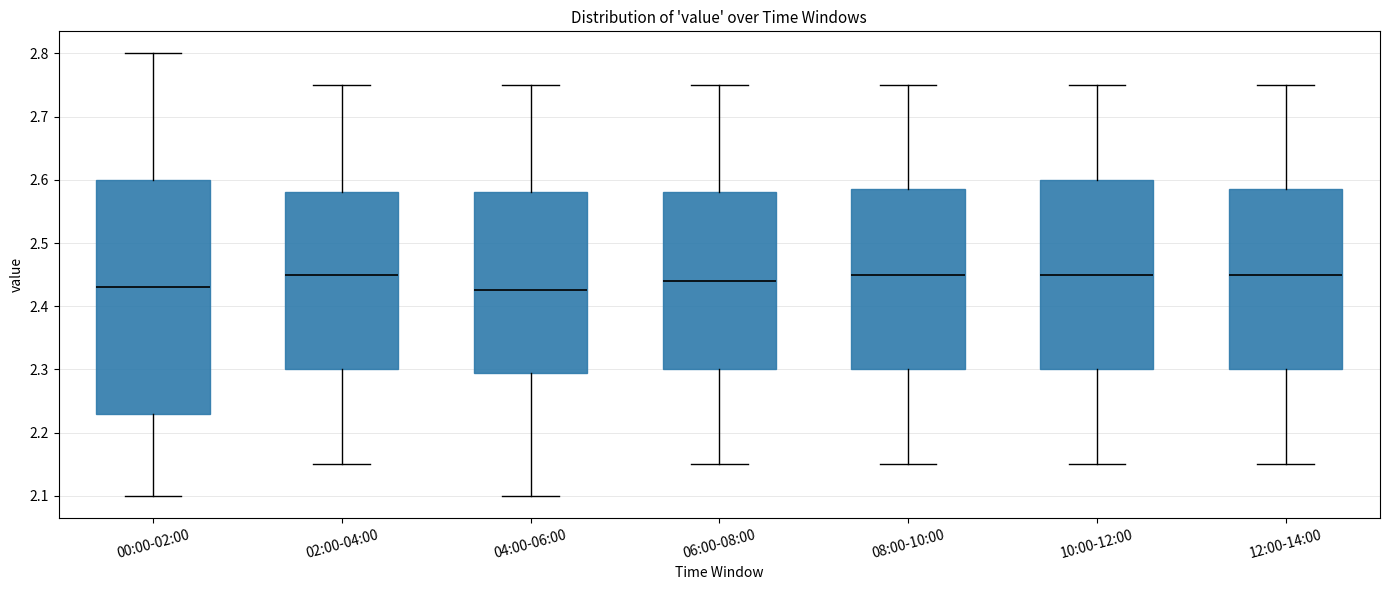

Reading left to right, transcribe this box plot: for each box, give where its median line is, the range the box spans, and where its two whiskers end, as read against the y-axis. The values are not printed on the chart, so give them approximately, as read against the axis.

00:00-02:00: median 2.43, box 2.23 to 2.60, whiskers 2.10 to 2.80
02:00-04:00: median 2.45, box 2.30 to 2.58, whiskers 2.15 to 2.75
04:00-06:00: median 2.43, box 2.30 to 2.58, whiskers 2.10 to 2.75
06:00-08:00: median 2.44, box 2.30 to 2.58, whiskers 2.15 to 2.75
08:00-10:00: median 2.45, box 2.30 to 2.59, whiskers 2.15 to 2.75
10:00-12:00: median 2.45, box 2.30 to 2.60, whiskers 2.15 to 2.75
12:00-14:00: median 2.45, box 2.30 to 2.59, whiskers 2.15 to 2.75